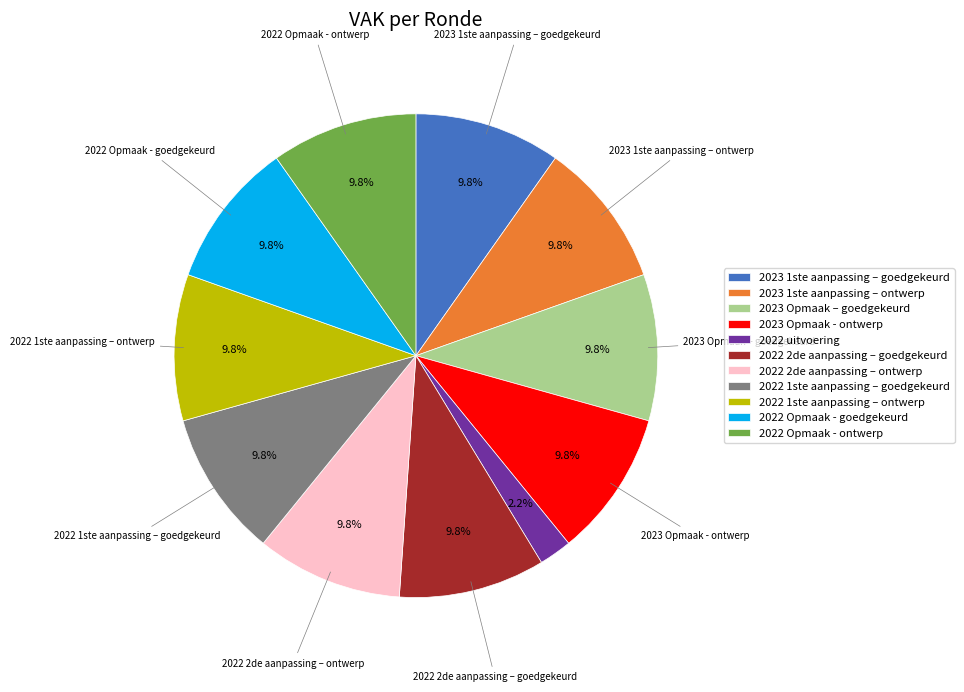

Is it true that 2023 Opmaak – goedgekeurd is 10% of the pie?

True